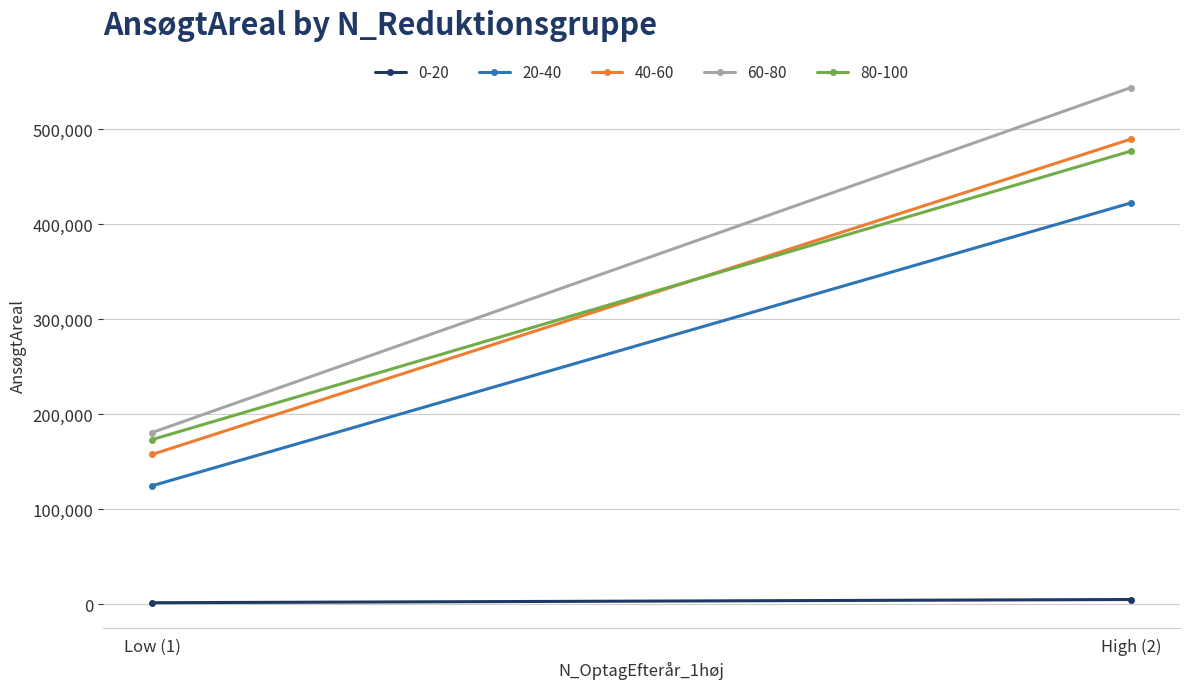

What are all the series names shown in the legend?

0-20, 20-40, 40-60, 60-80, 80-100